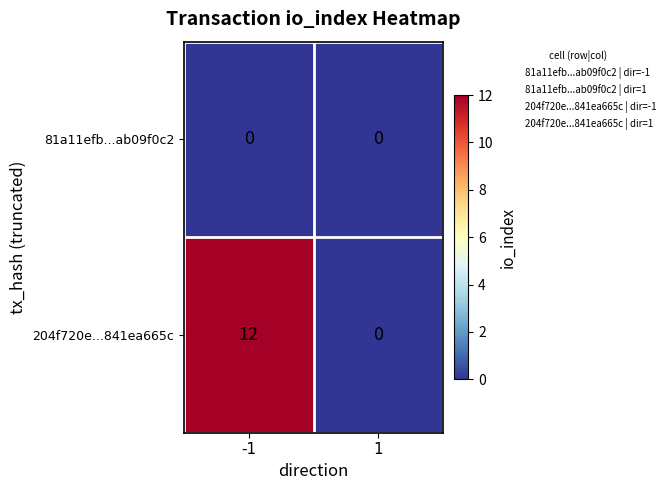

What is the total value across all series at -1?

12